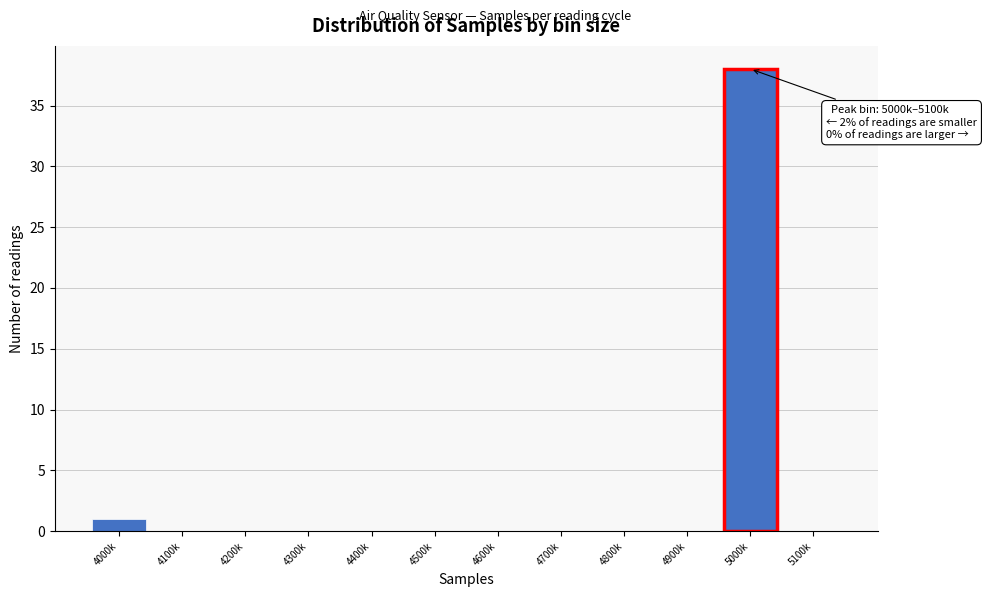

Reading right to left, list all the values displayed in this chart.

5100k=0	5000k=38	4900k=0	4800k=0	4700k=0	4600k=0	4500k=0	4400k=0	4300k=0	4200k=0	4100k=0	4000k=1